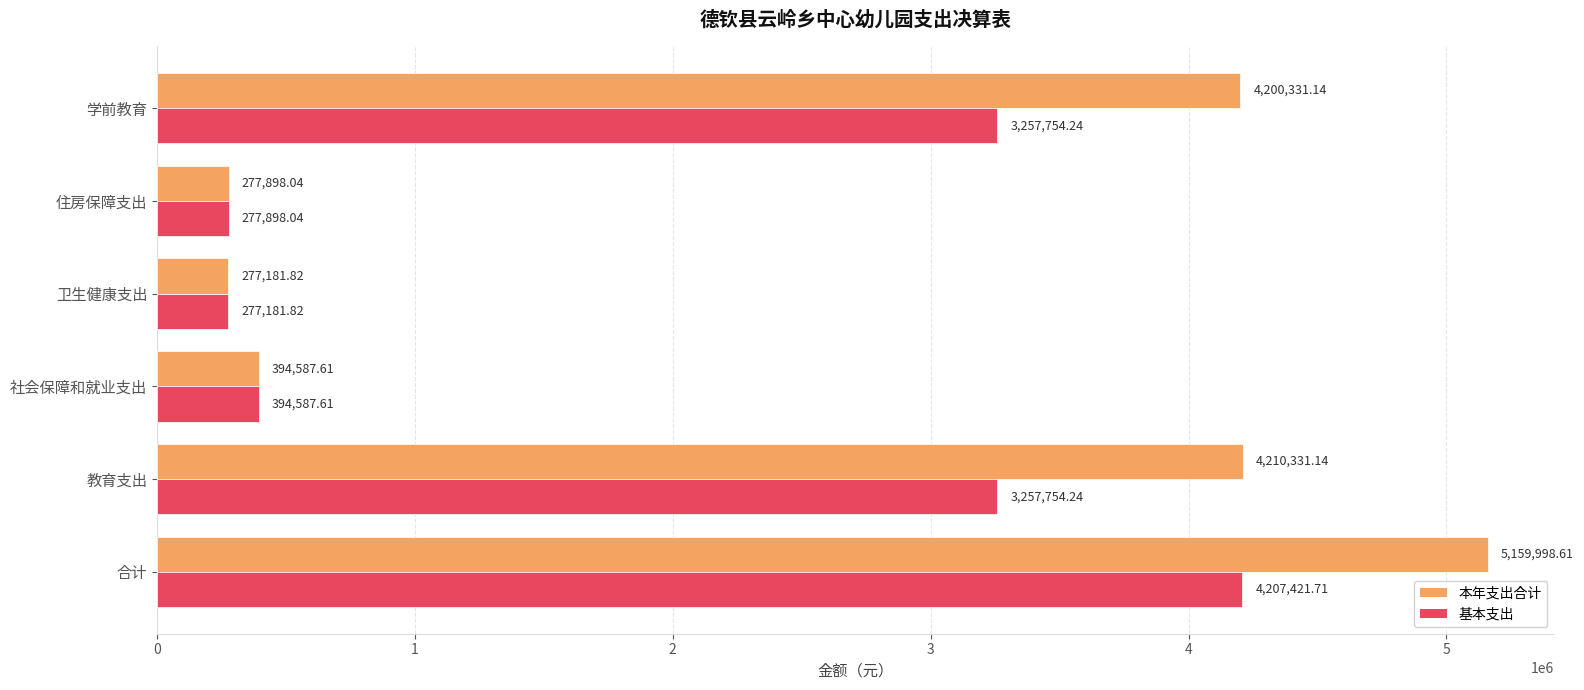

List the series in order of their overall mean, highest first.

本年支出合计, 基本支出